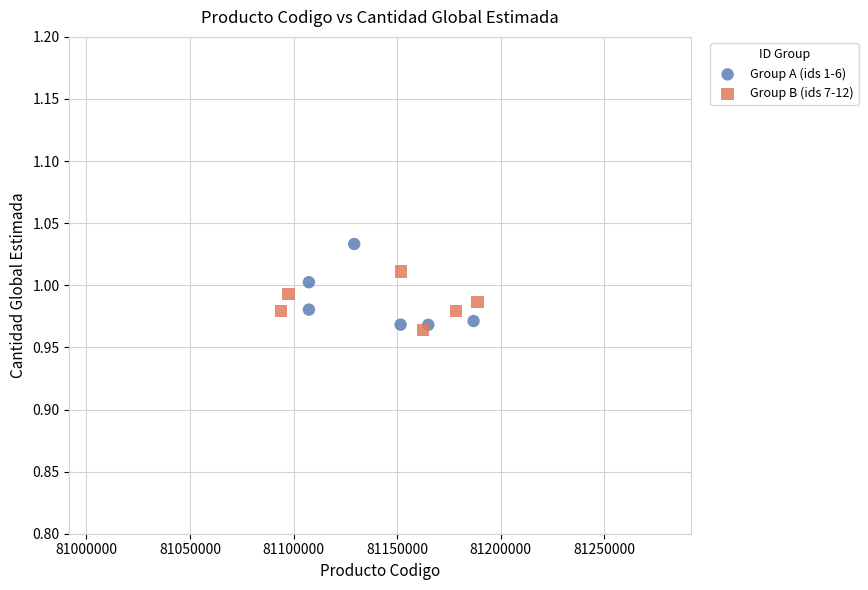

What are all the series names shown in the legend?

Group A (ids 1-6), Group B (ids 7-12)